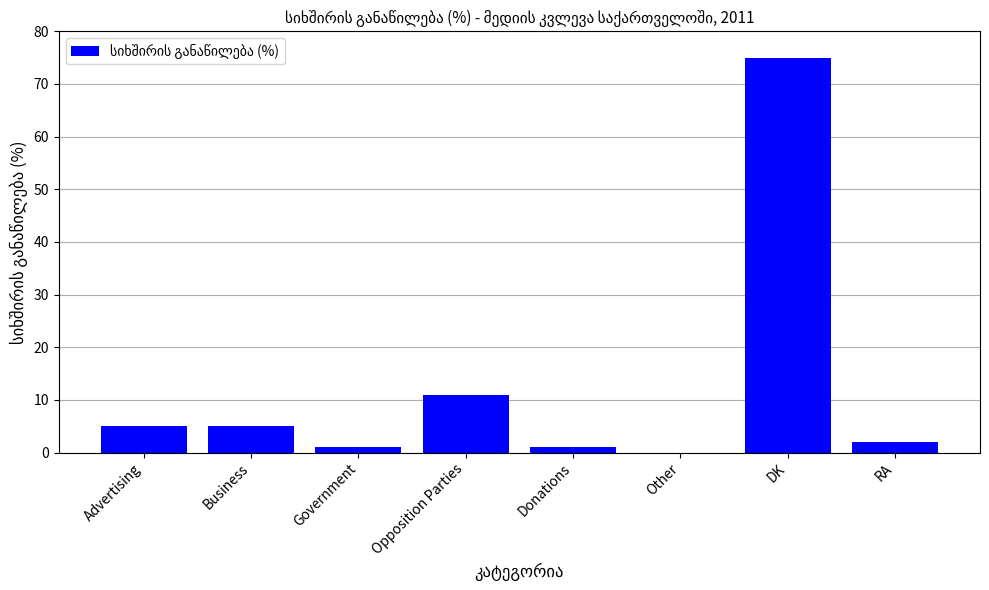

Between Opposition Parties and RA, which is larger?

Opposition Parties